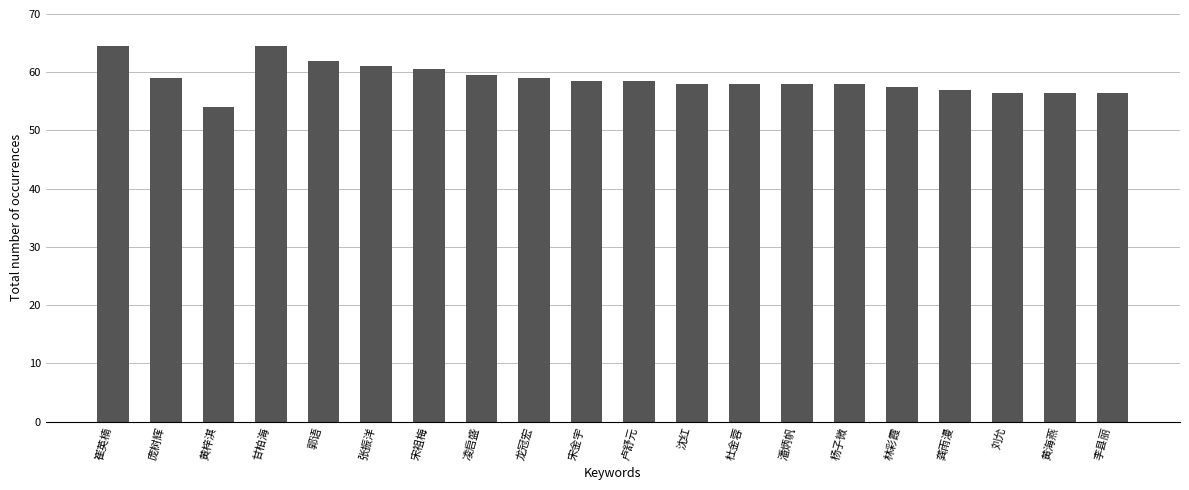

At which label does the data first exceed 58?

崔英楠